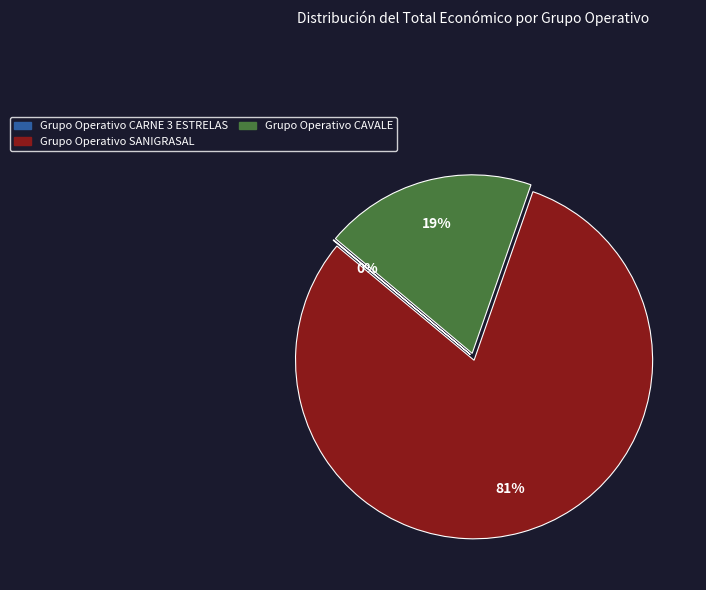

Which category has the biggest portion of the pie?

Grupo Operativo SANIGRASAL